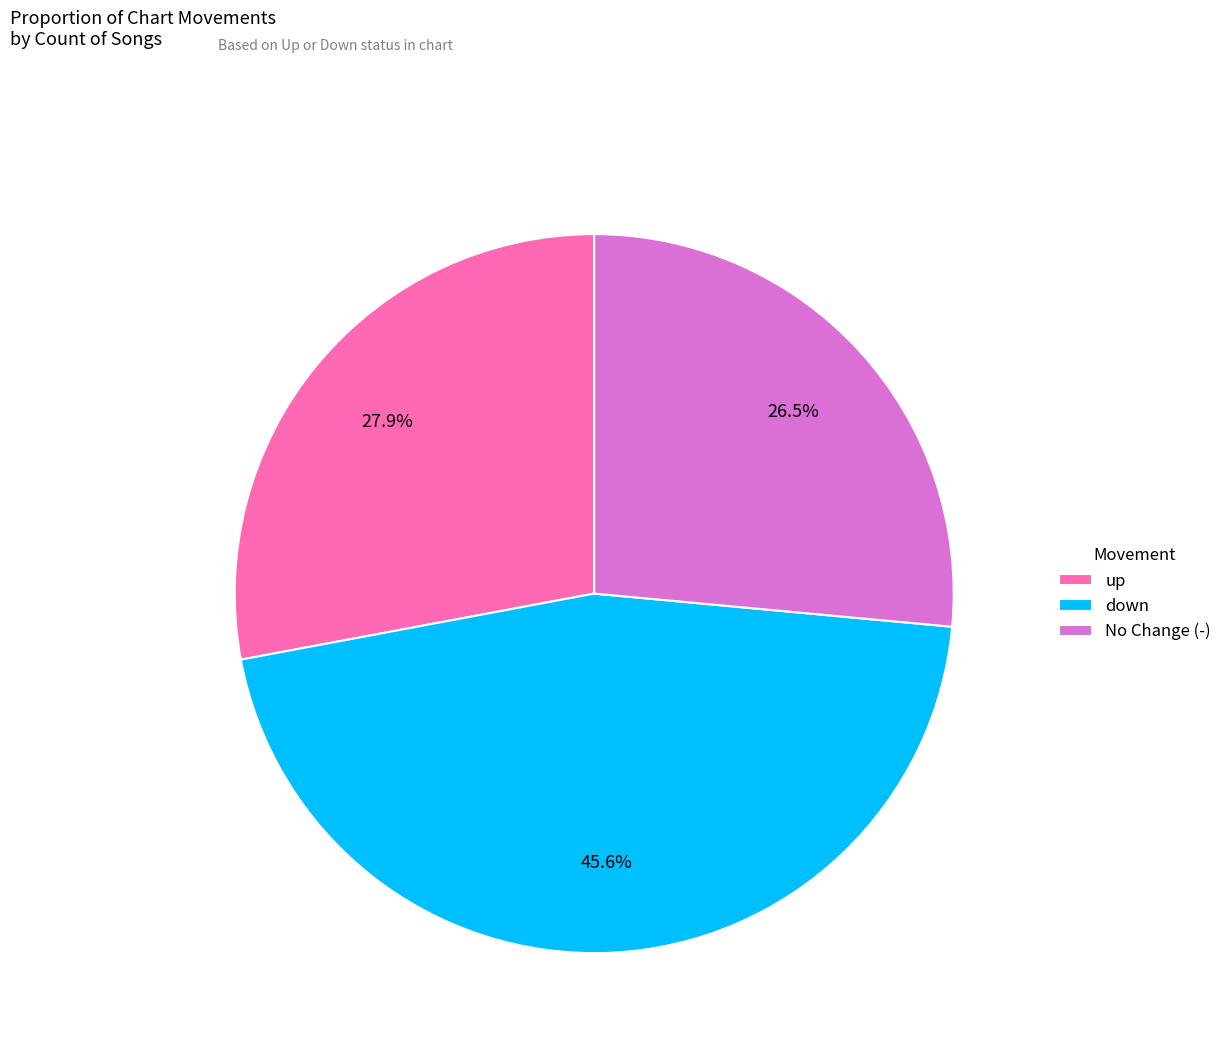

Count the number of slices in the pie.

3